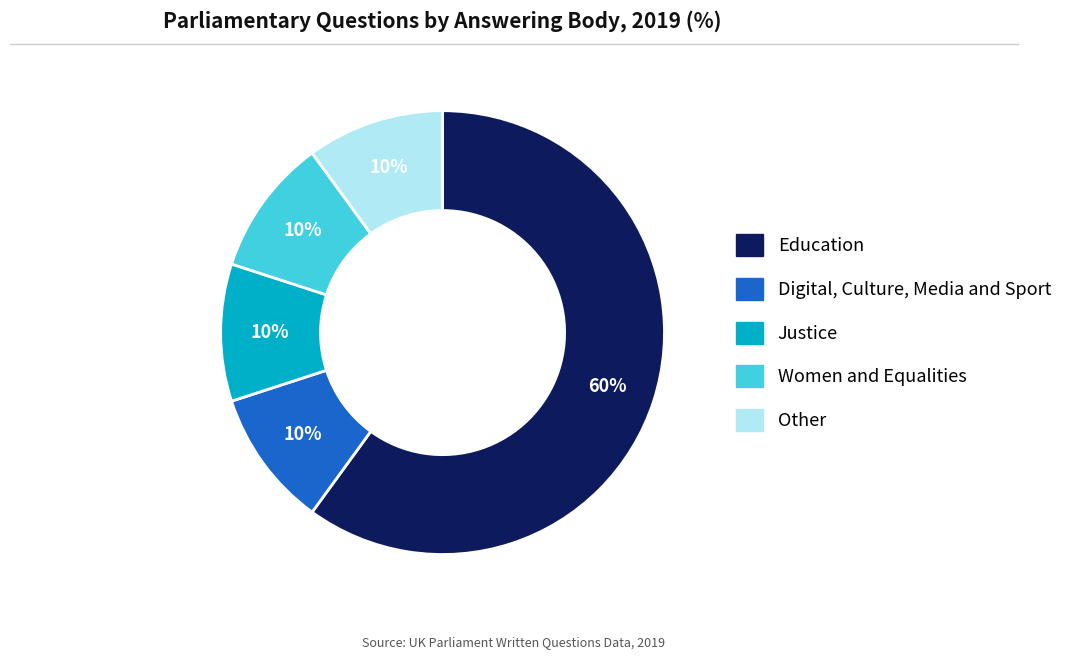

What is the largest slice in the pie chart?

Education